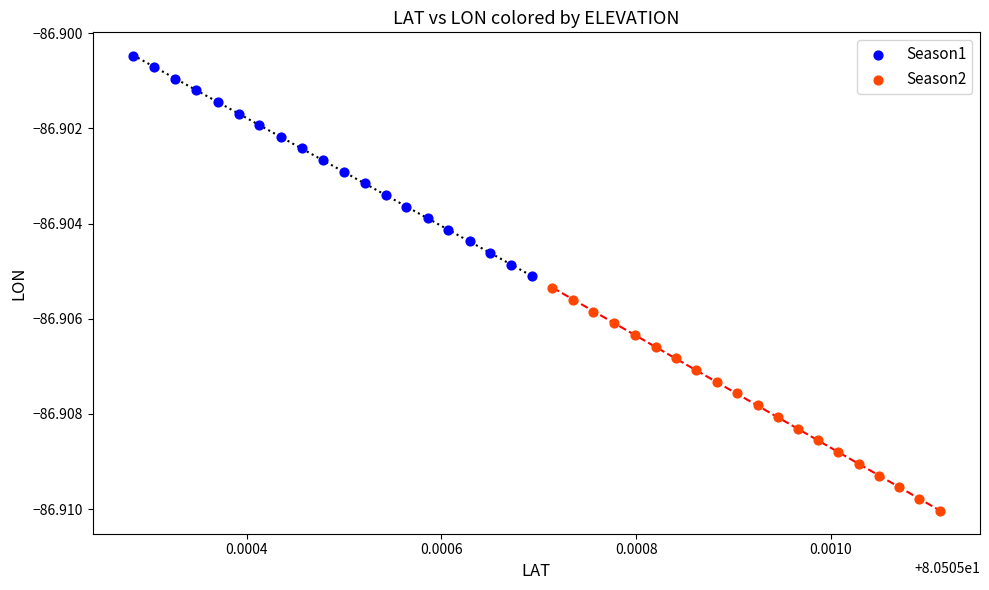

Which series contains the lowest Y value?

Season2